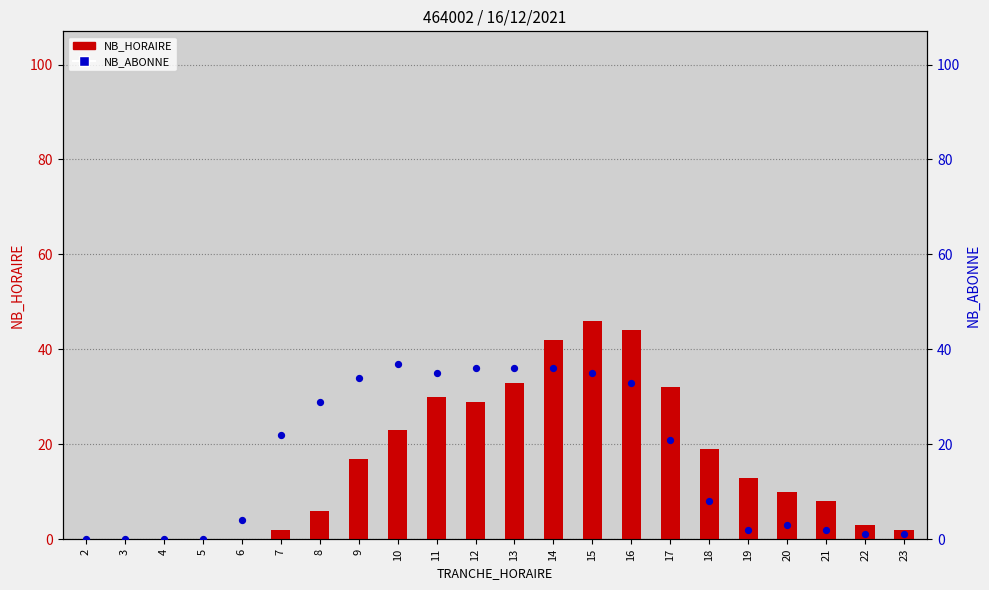

Which series has the largest total across all categories?

NB_ABONNE